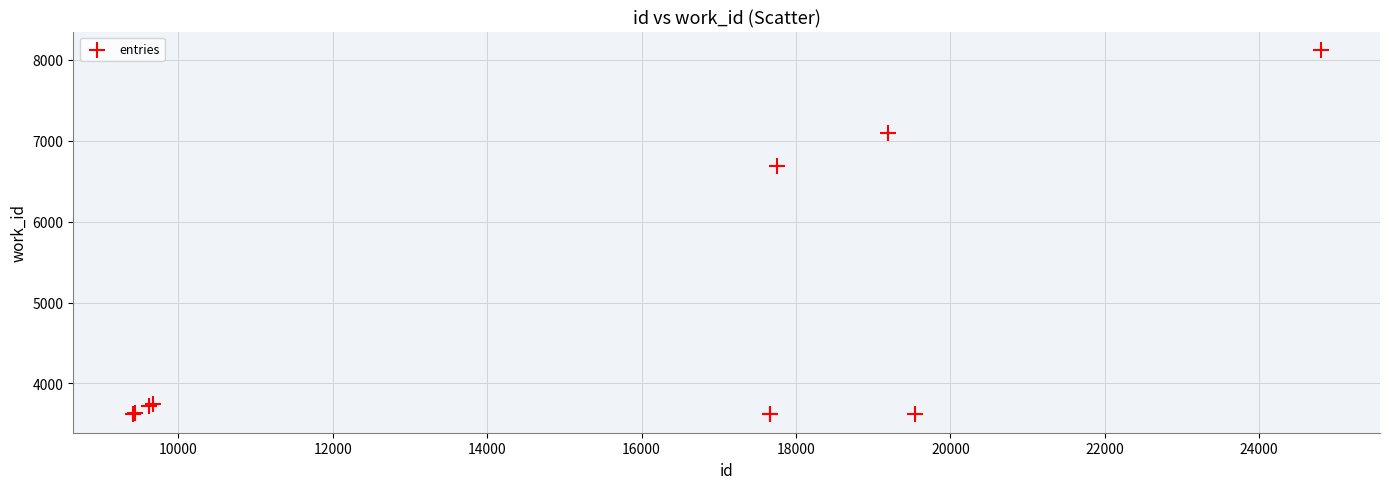

What Y value in the scatter plot is closest to 5869?

6689